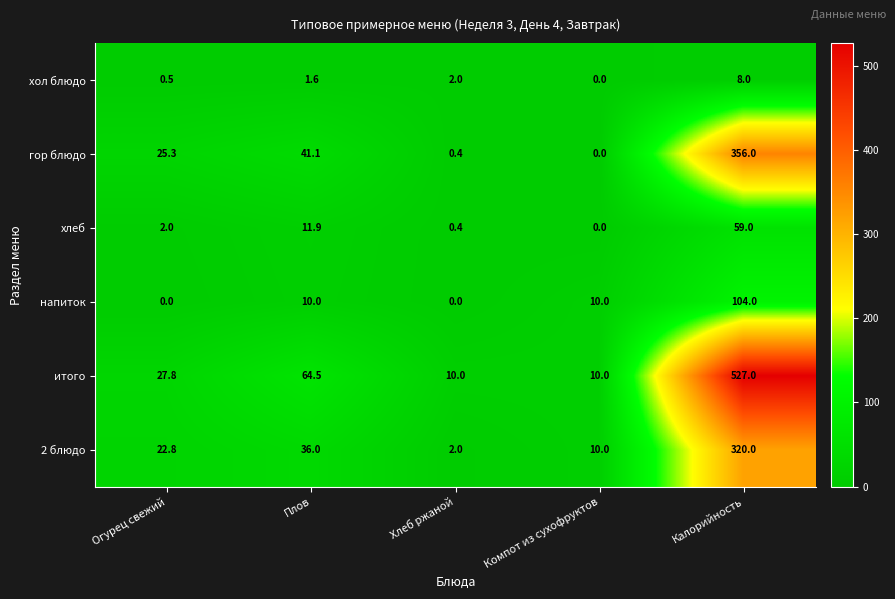

How many values in the итого series are below 27?

2